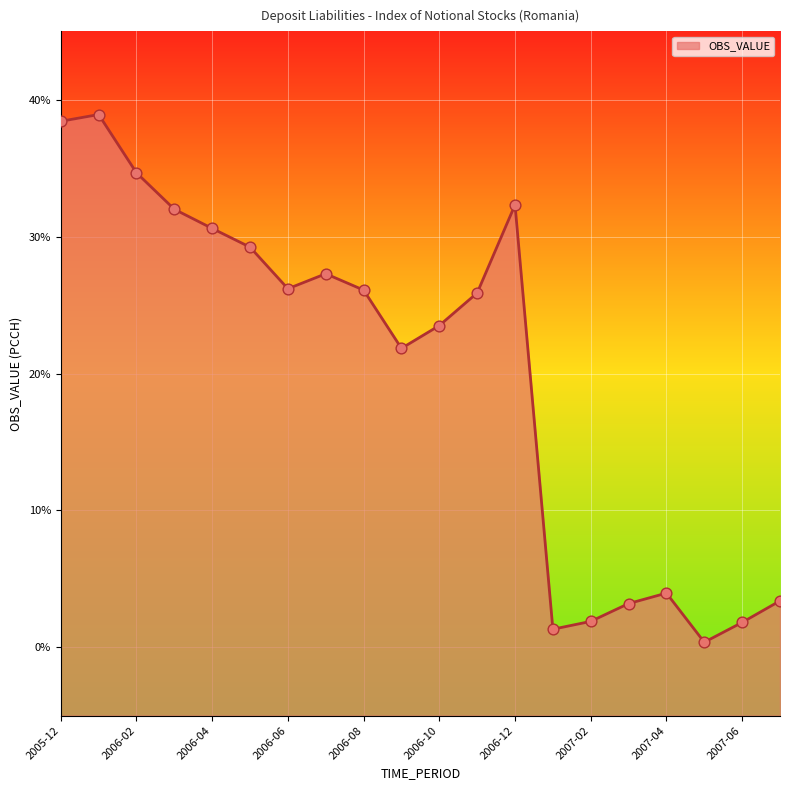

What is the change in value from 2006-09 to 2006-10?

+1.7